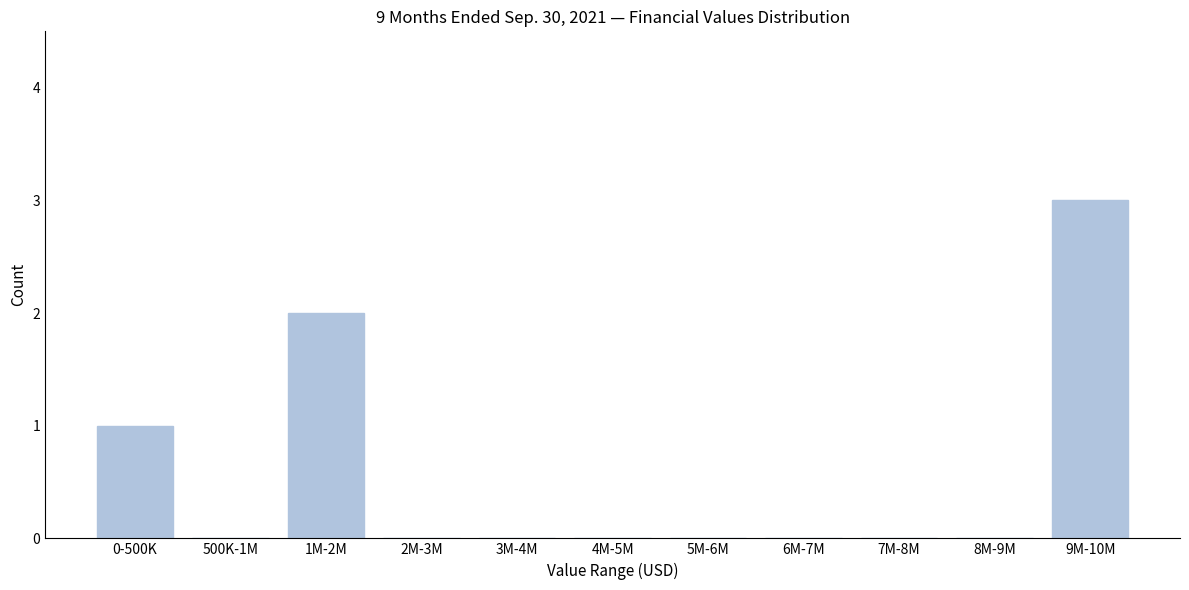

Reading left to right, list all the values displayed in this chart.

0-500K=1	500K-1M=0	1M-2M=2	2M-3M=0	3M-4M=0	4M-5M=0	5M-6M=0	6M-7M=0	7M-8M=0	8M-9M=0	9M-10M=3